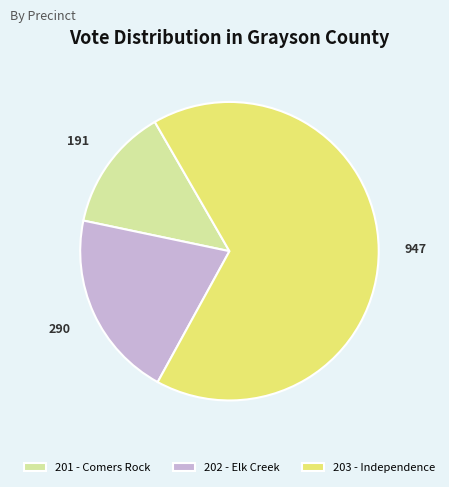

Approximately how many times larger is the value at 203 - Independence compared to 202 - Elk Creek?

3.3